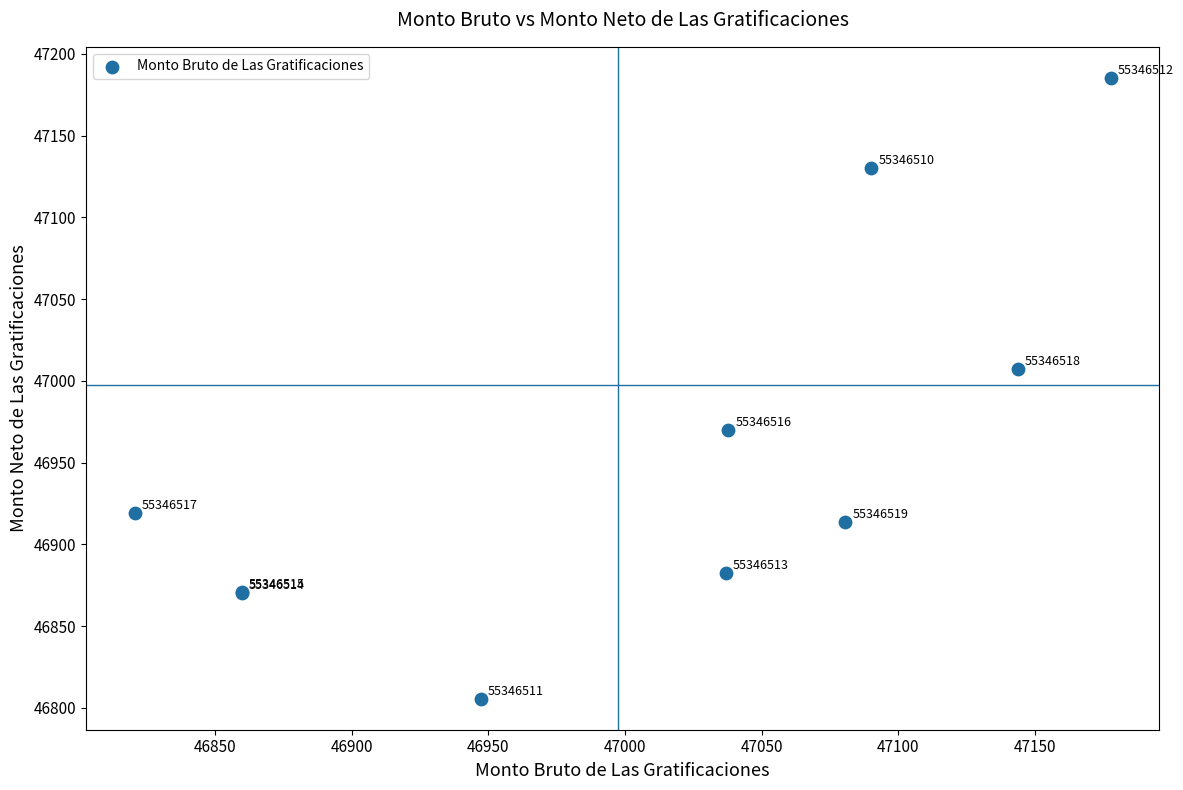

What Y value in the scatter plot is closest to 46995?

47007.2